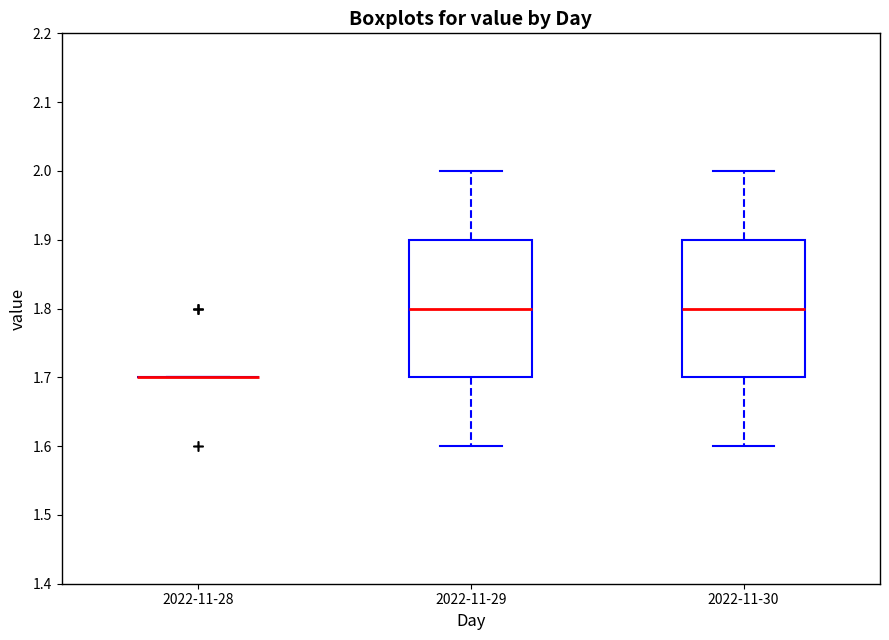

Where does the lower whisker of the box for 2022-11-29 end on the y-axis? The values are not printed on the chart, so give them approximately, as read against the axis.

1.6